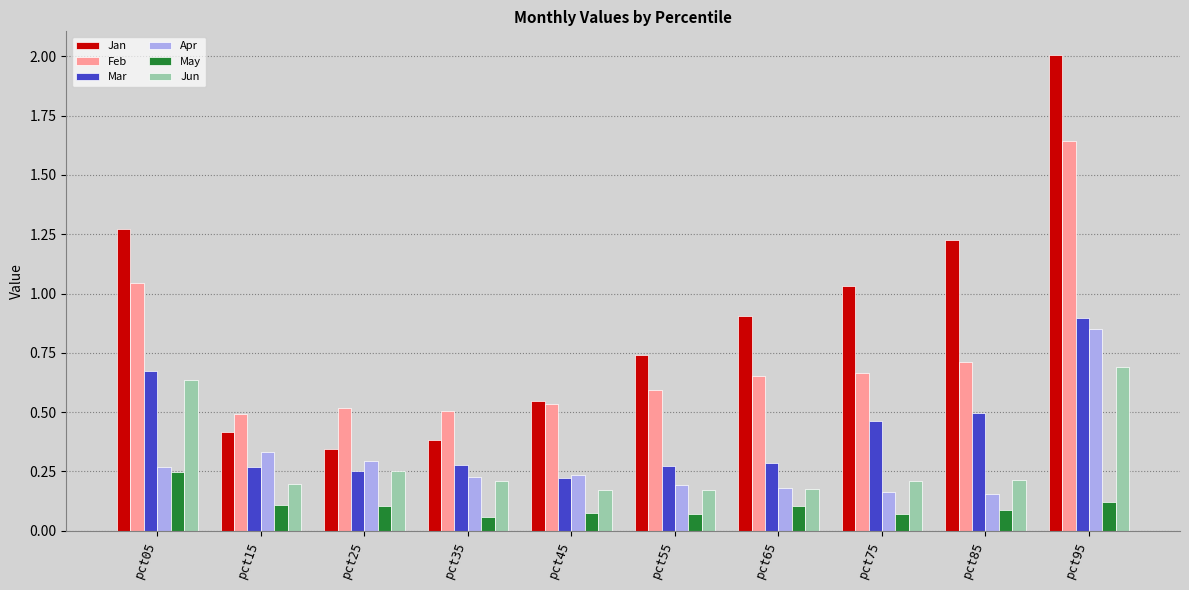

Which series has the largest range (max minus min)?

Jan